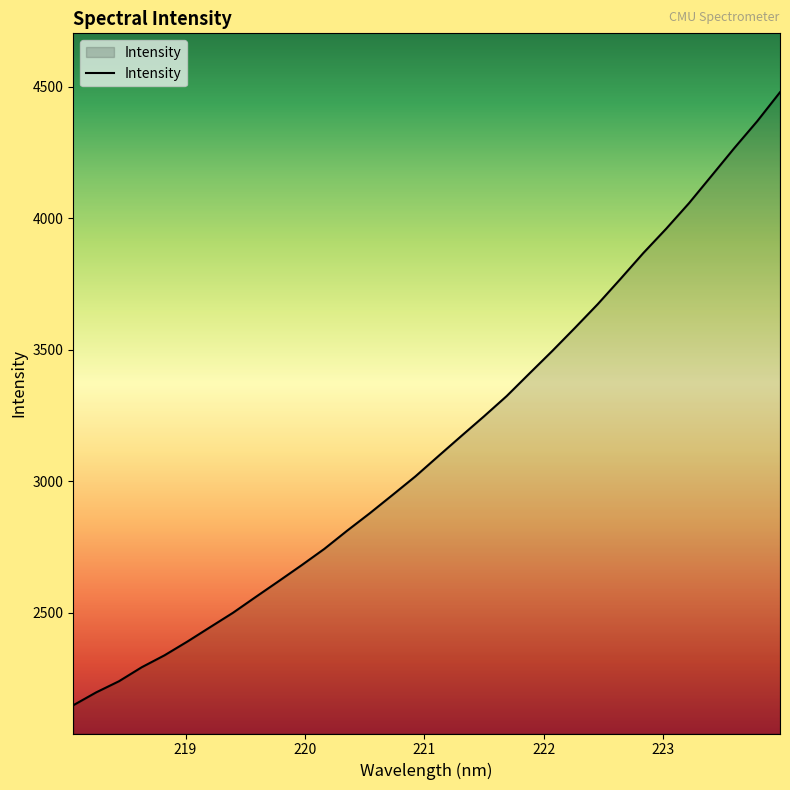

What is the maximum value shown in the chart?

4479.6